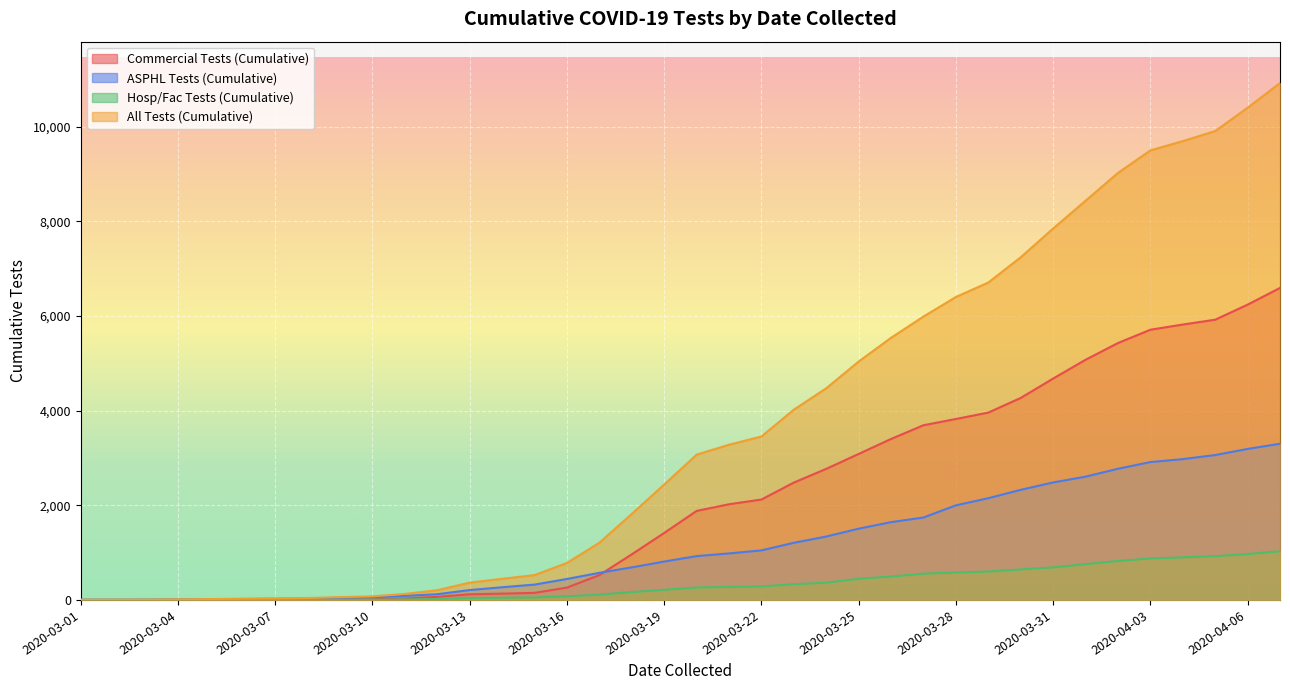

Which series has the largest range (max minus min)?

All Tests (Cumulative)